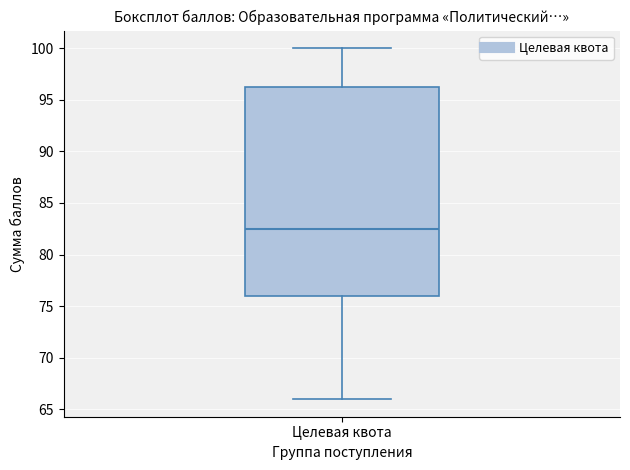

Where is the upper edge of the box for Целевая квота on the y-axis? The values are not printed on the chart, so give them approximately, as read against the axis.

96.5